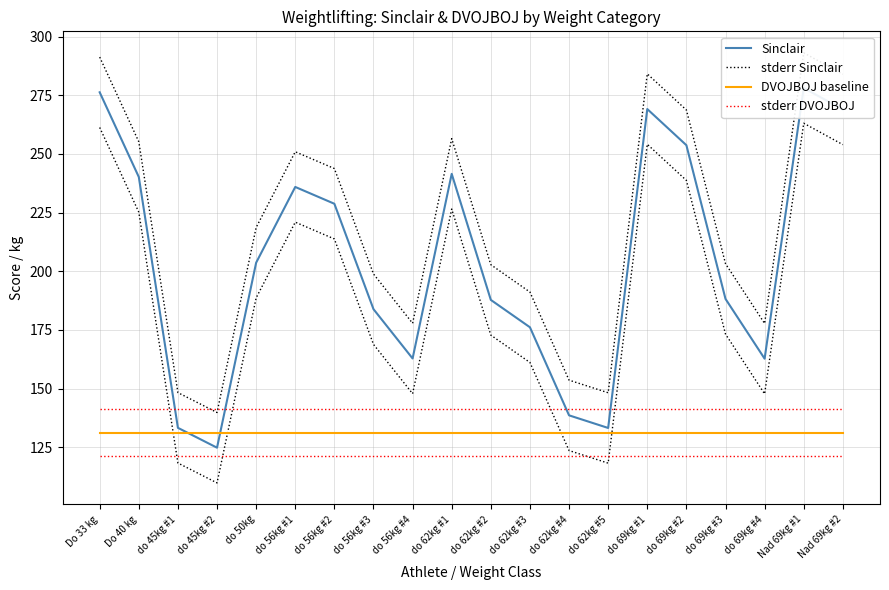

The value of DVOJBOJ baseline at do 69kg #2 is 131.2. True or false?

True